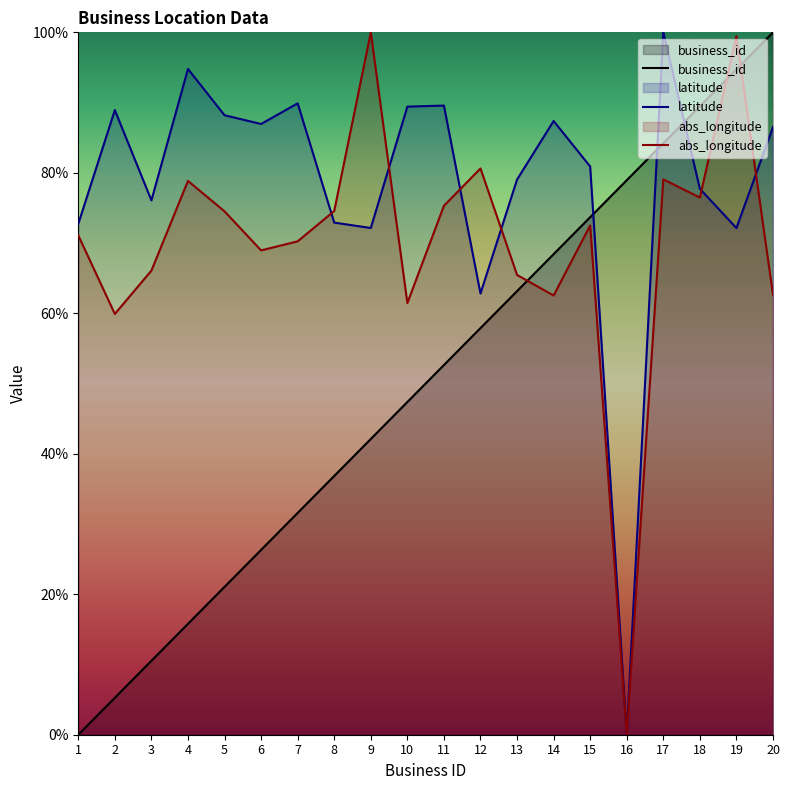

Which category has the lowest value in the abs_longitude series?

16